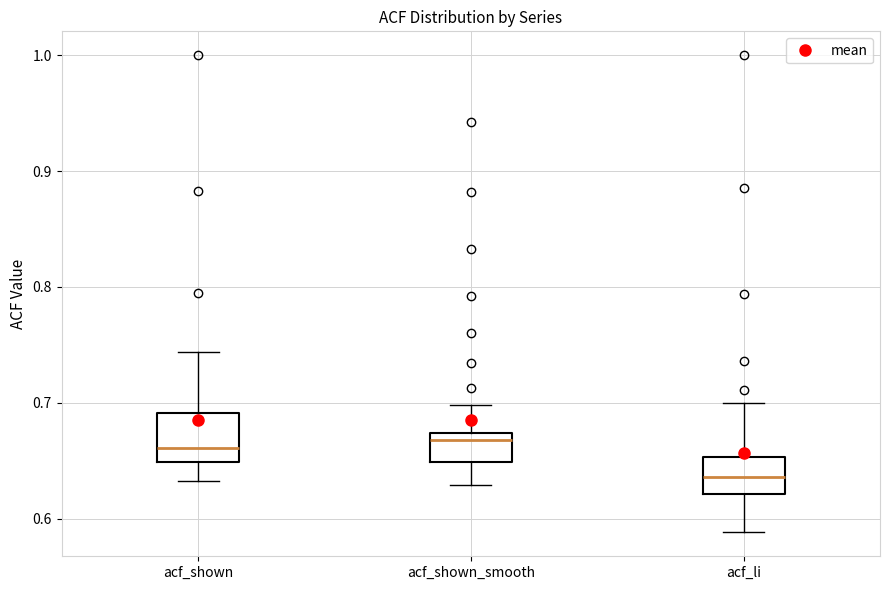

Which box has the lowest median line?

acf_li